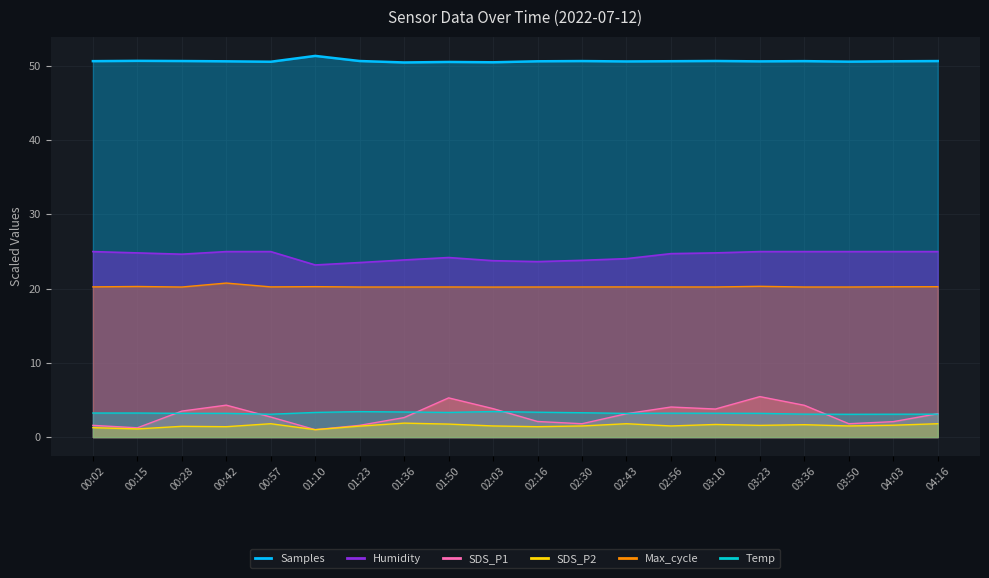

What value does the Samples series have at 02:56?

50.6